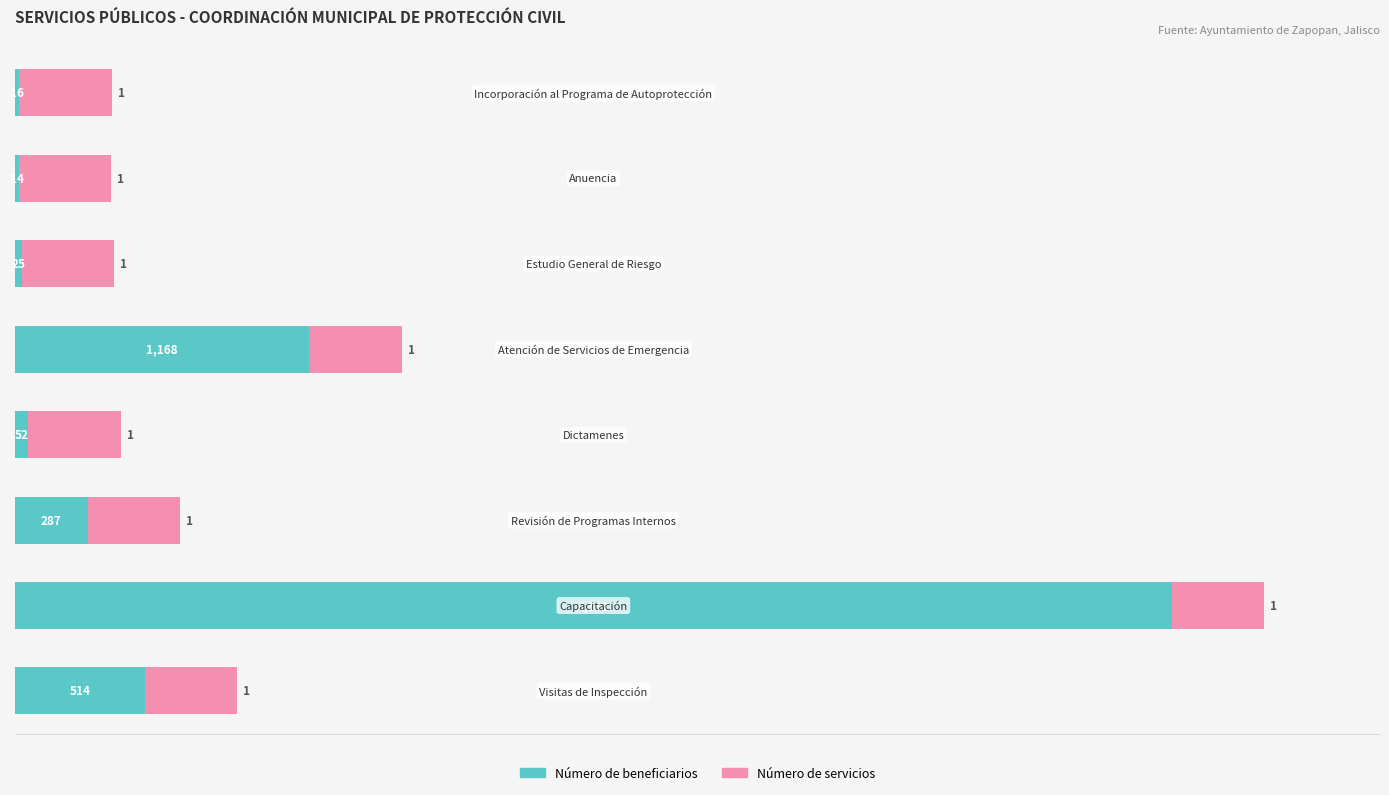

Are the bars horizontal?

Yes